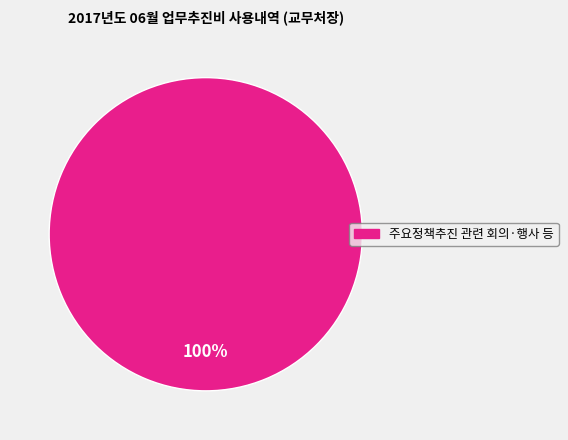

To the nearest percent, what portion does 주요정책추진 관련 회의·행사 등 represent?

100%